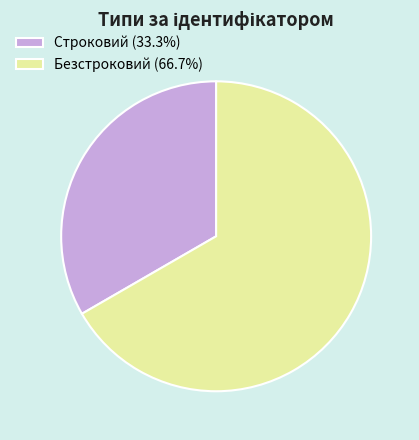

Which category has the smallest portion of the pie?

Строковий